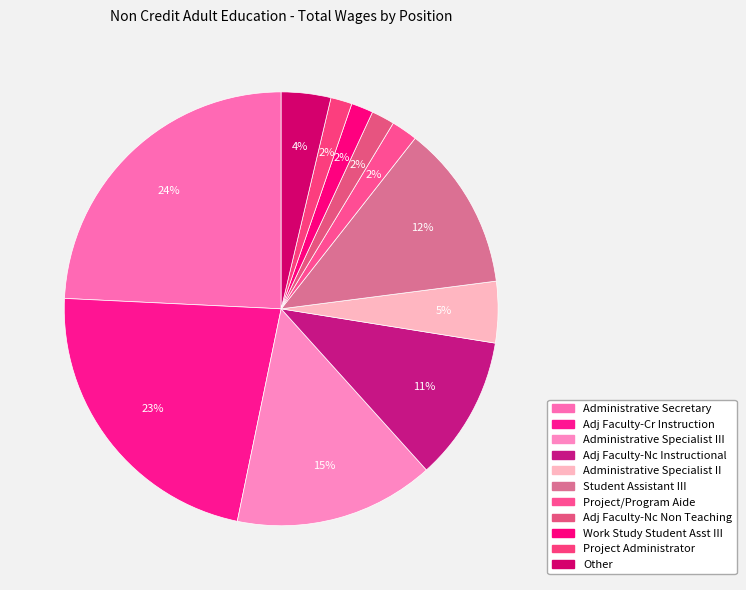

Count the number of slices in the pie.

11